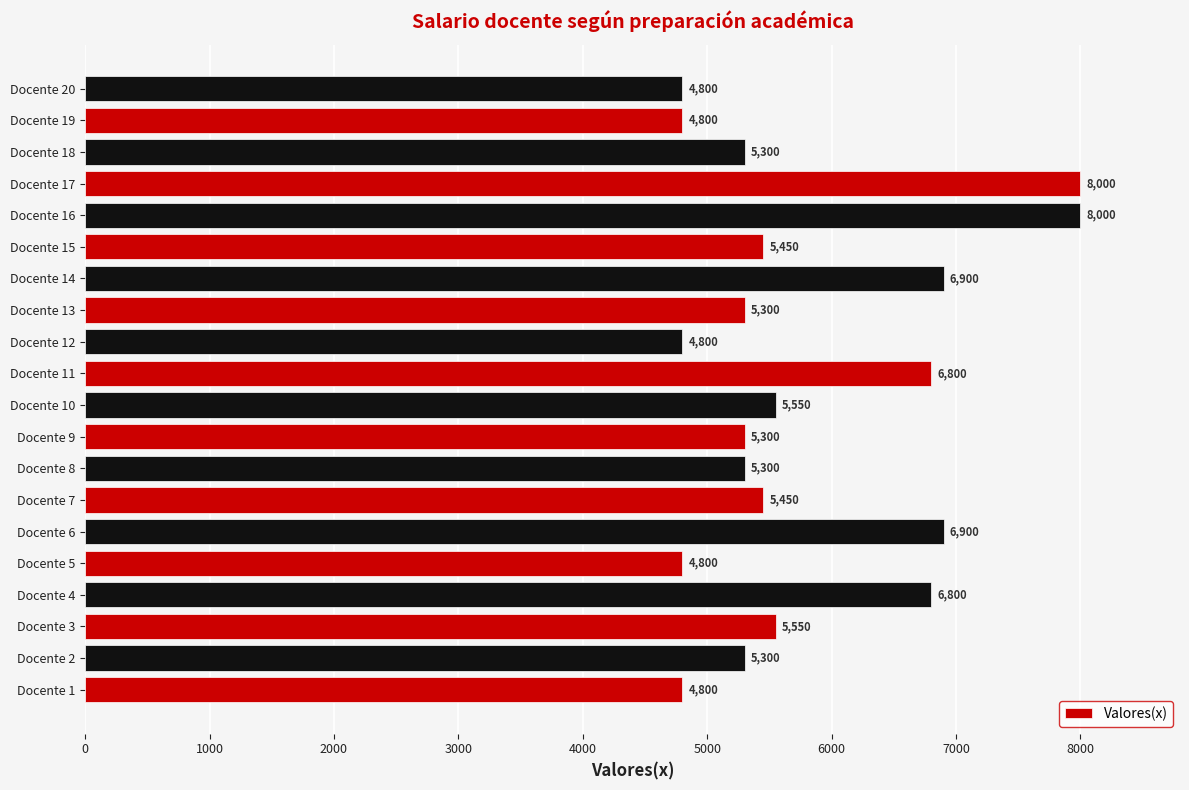

Does the chart contain stacked bars?

No